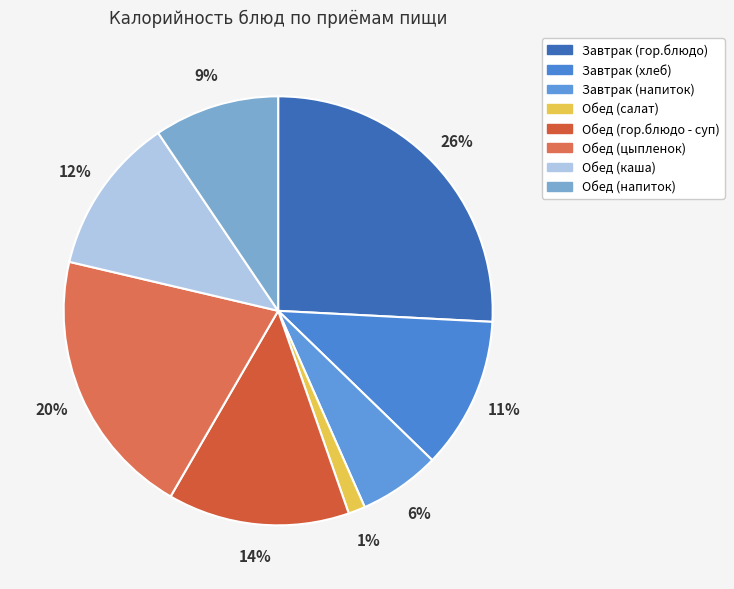

What percentage is the Завтрак (напиток) slice, to the nearest percent?

6%